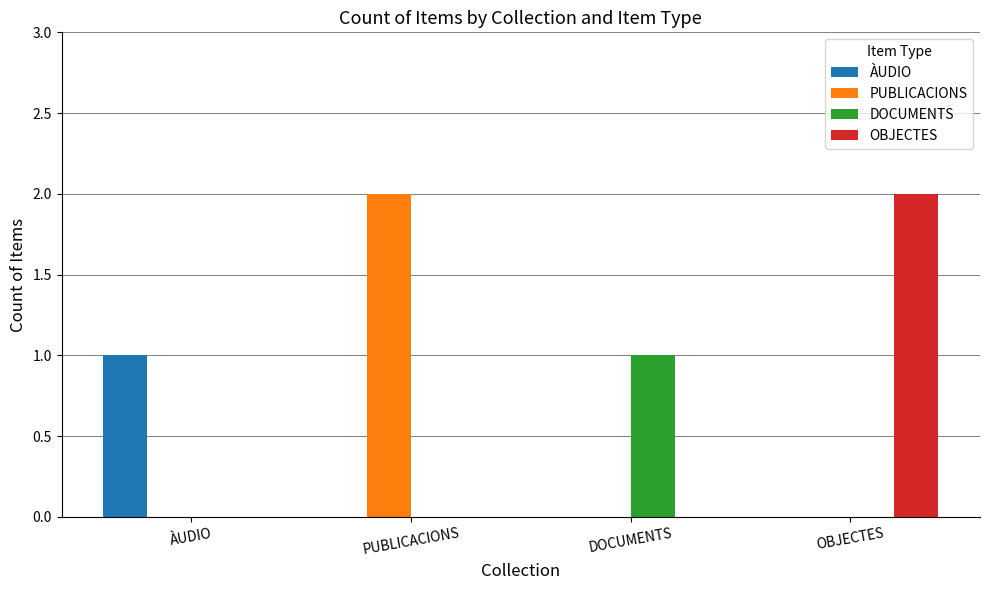

Which category has the highest value in the DOCUMENTS series?

DOCUMENTS